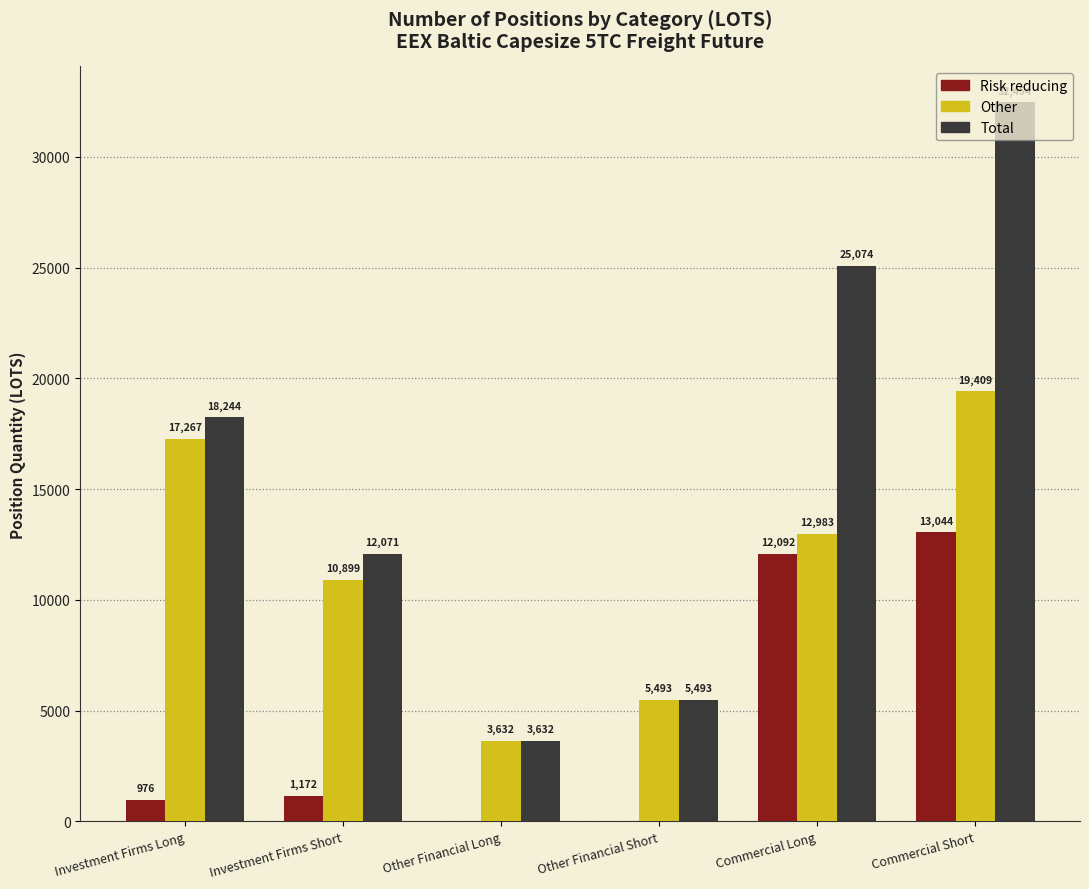

Count the number of data series in this chart.

3